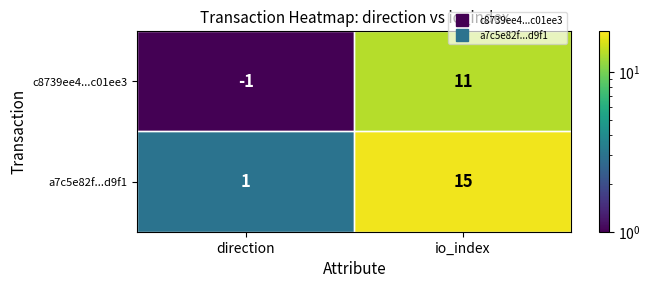

What is the highest value of the a7c5e82f...d9f1 series?

15